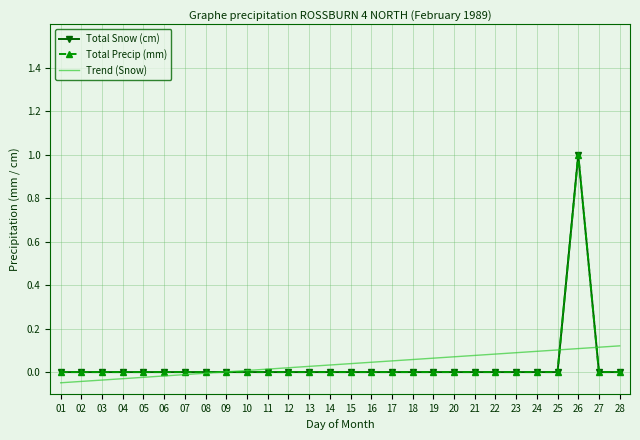

Rank the categories by Total Snow (cm) value from lowest to highest.

01, 02, 03, 04, 05, 06, 07, 08, 09, 10, 11, 12, 13, 14, 15, 16, 17, 18, 19, 20, 21, 22, 23, 24, 25, 27, 28, 26